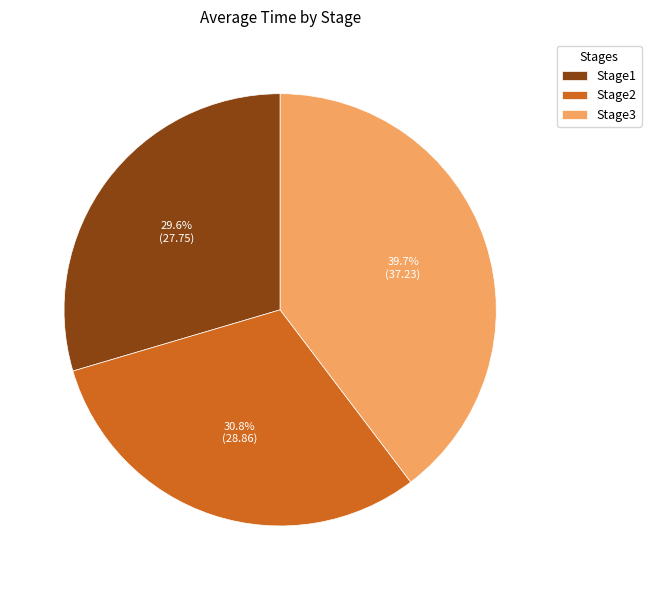

How many segments does this pie chart have?

3